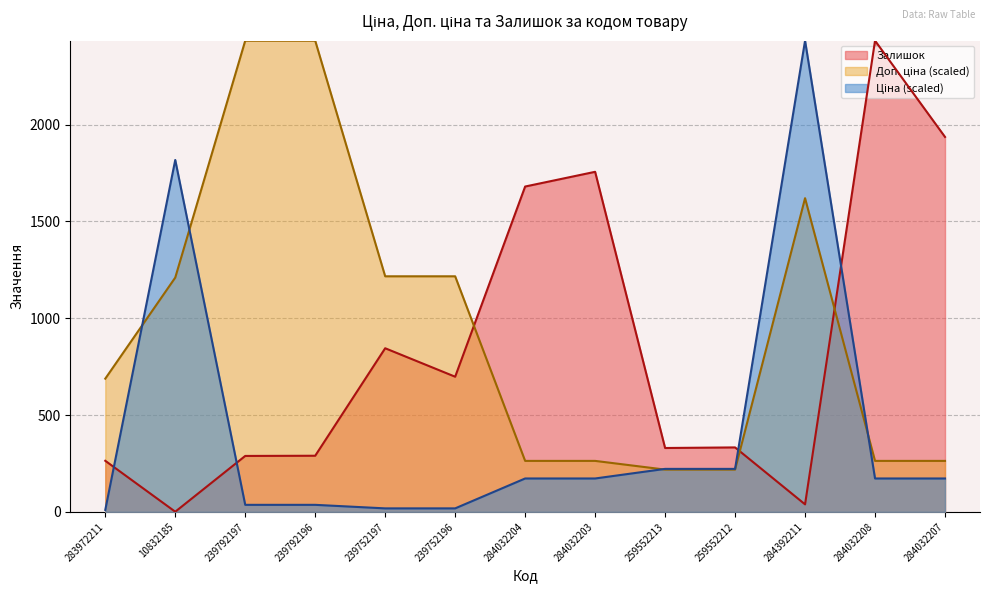

Rank the series by their average value, from highest to lowest.

Доп. ціна, Залишок, Ціна